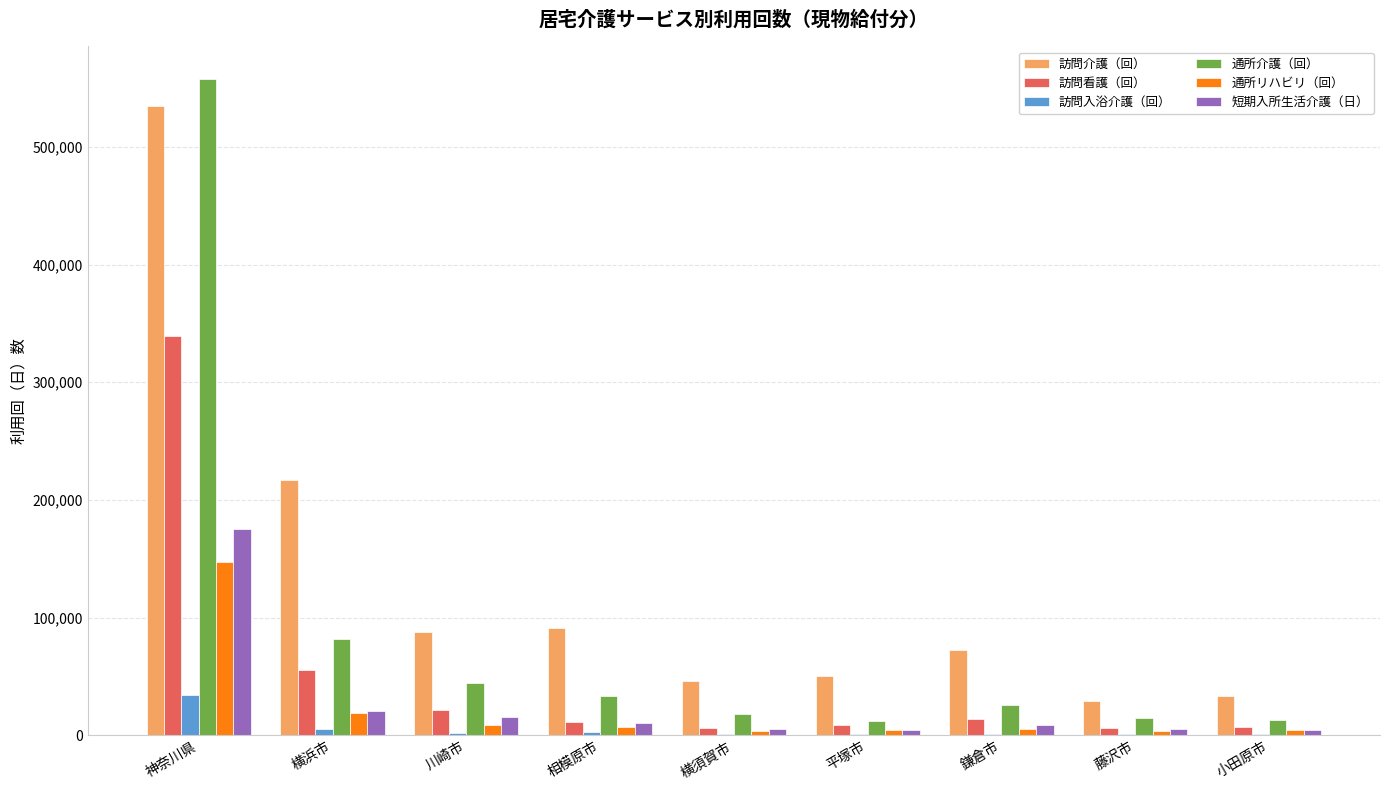

True or false: 訪問看護（回） has a value of 16073 at 横浜市.

False